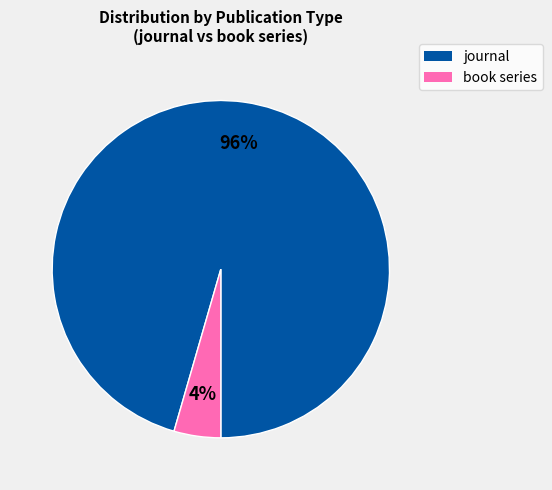

To the nearest percent, what is the combined percentage of book series and journal?

100%